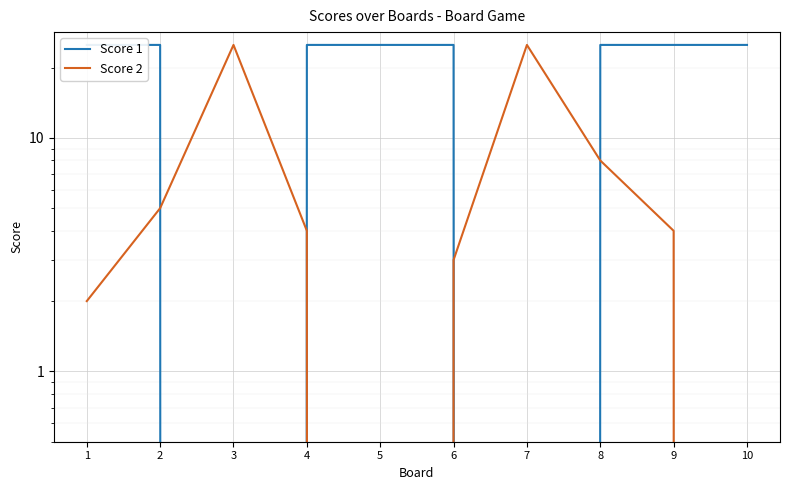

How many data points does each series have?

10